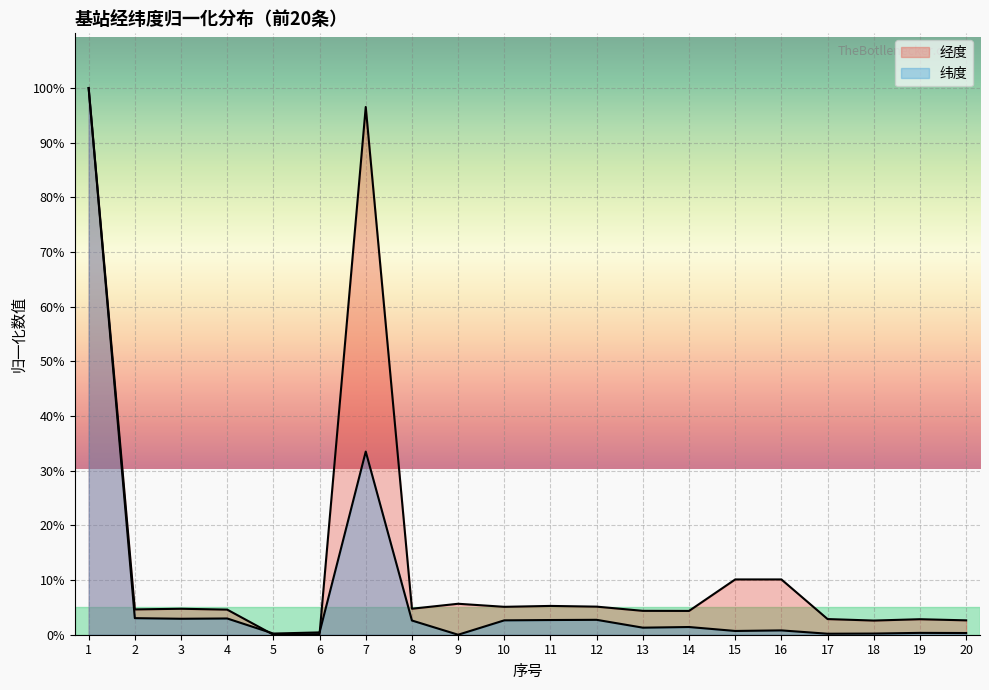

Where is 经度 nearest to the value 50?

15